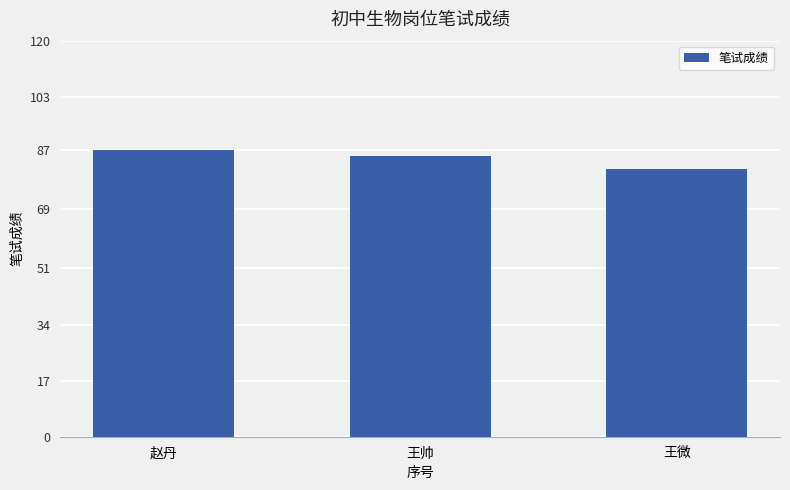

Count the values in the range 81 to 87.

3